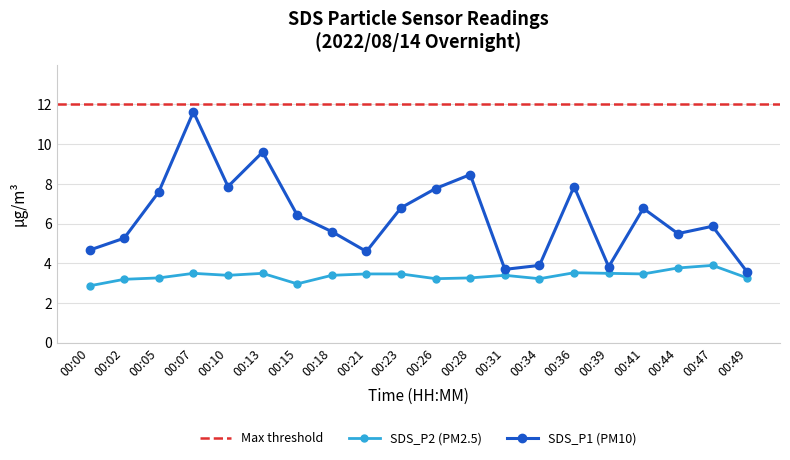

At which category is the sum across all series the highest?

00:07